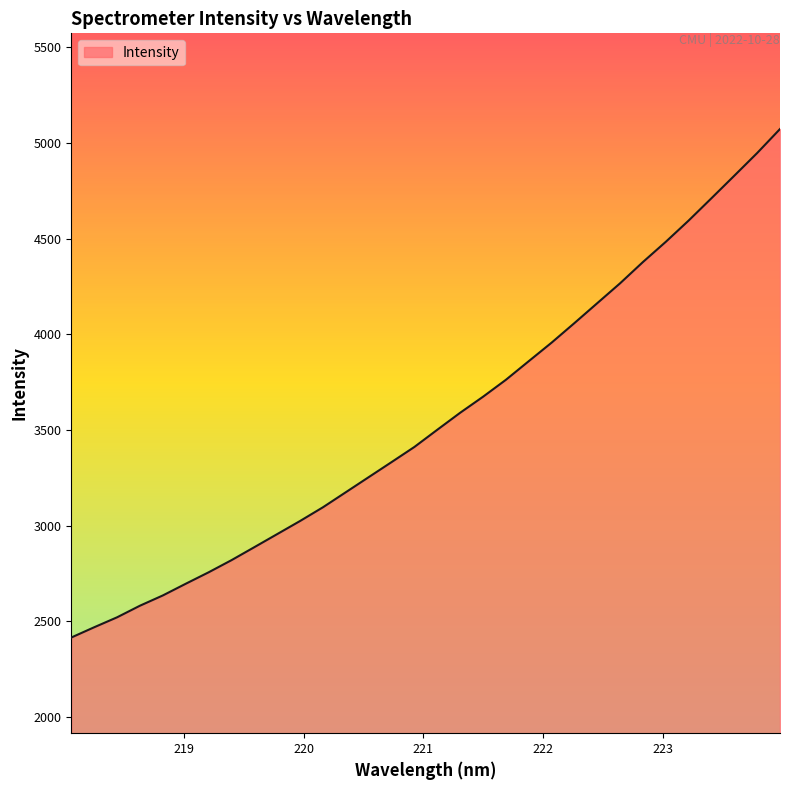

What is the minimum value shown in the chart?

2415.2